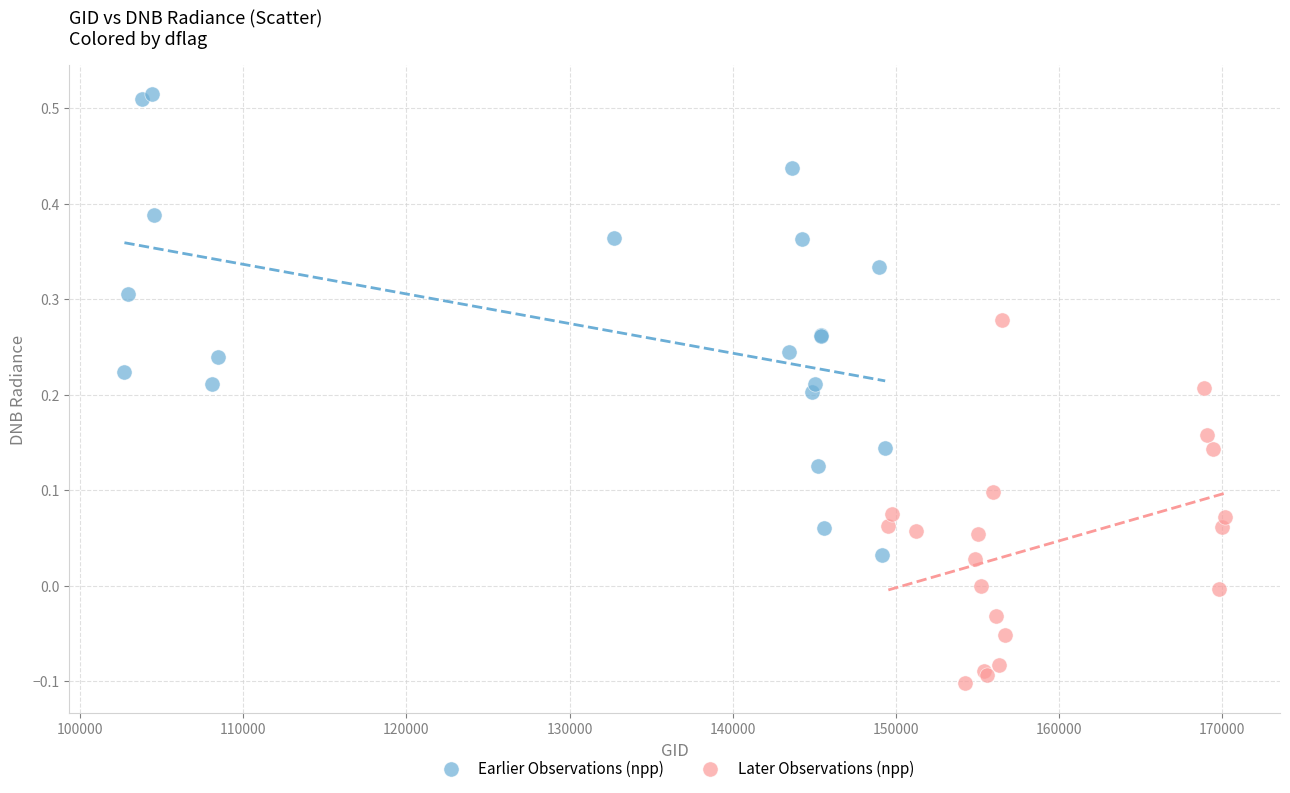

Which series reaches the minimum Y coordinate?

Later Observations (npp)